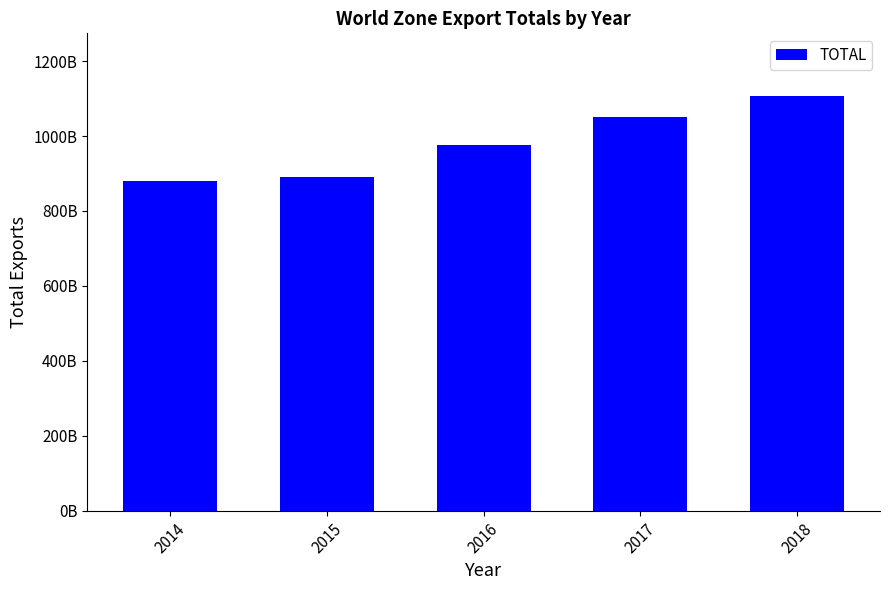

What is the difference between the values at 2017 and 2014?

171220086389